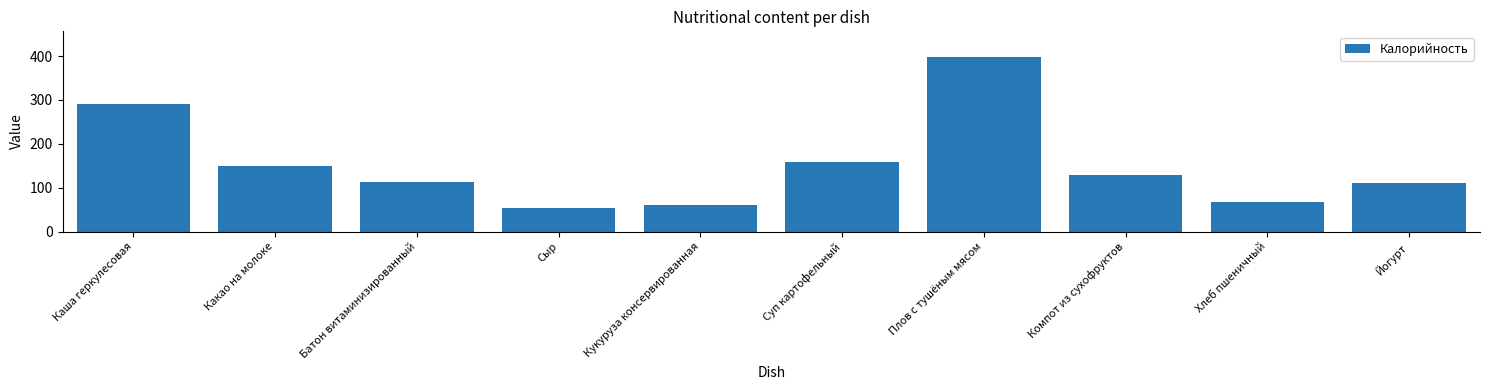

What position from the right is Плов с тушёным мясом?

4